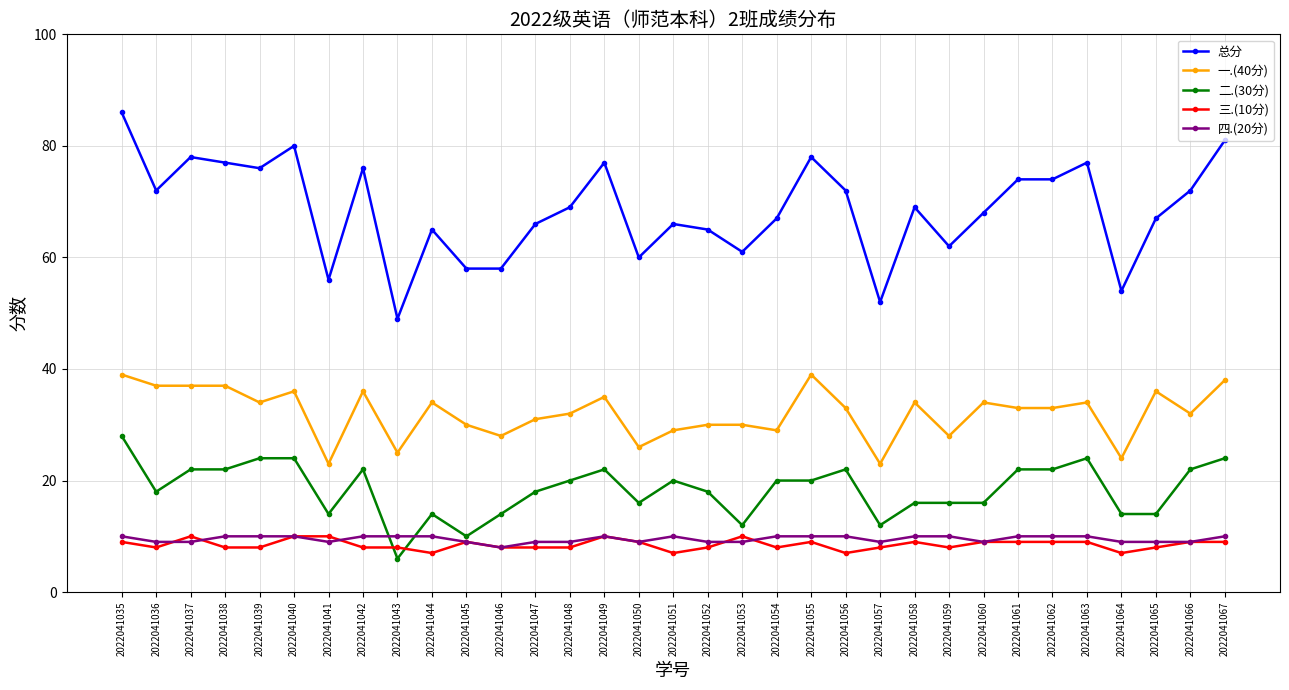

Where does the 一.(40分) series first go above 33?

2022041035